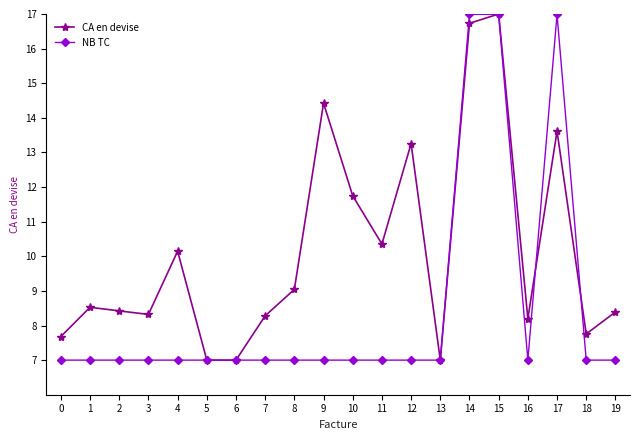

Rank the series at 18 from lowest to highest value.

NB TC, CA en devise